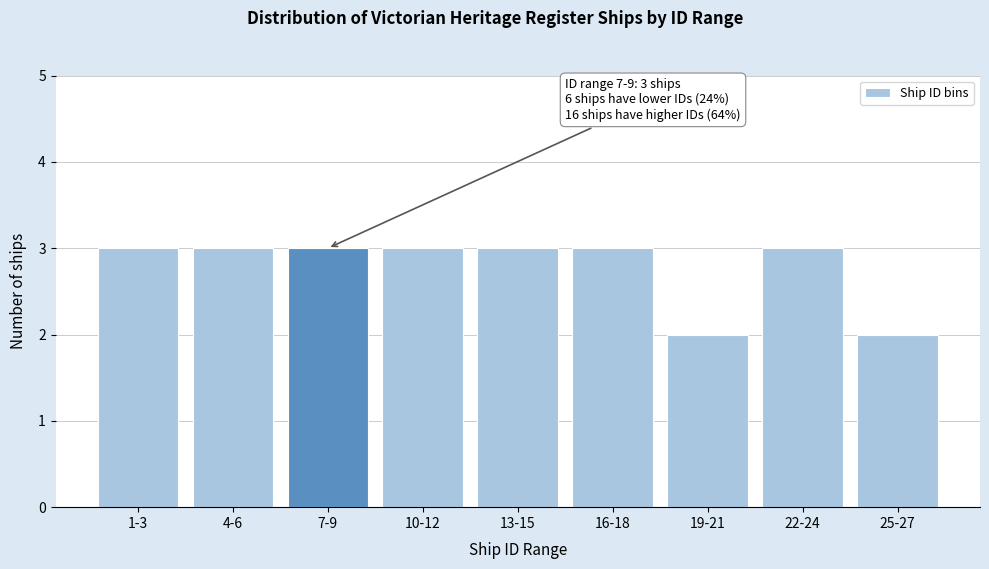

Reading left to right, extract all data points from this chart.

3	3	3	3	3	3	2	3	2